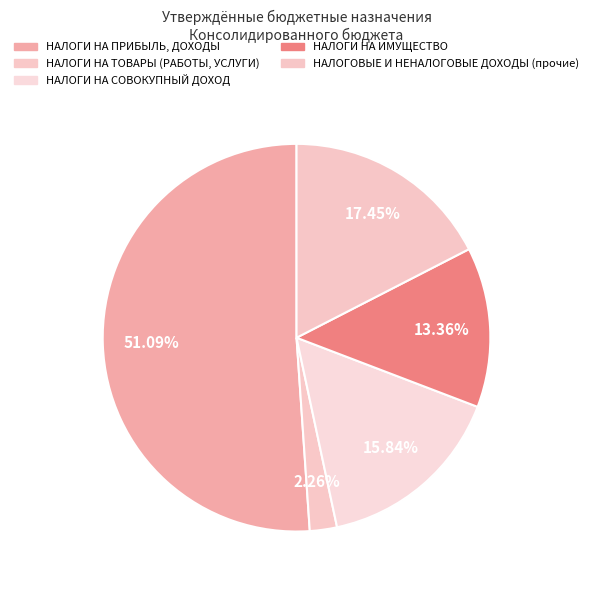

What is the total percentage of НАЛОГИ НА ПРИБЫЛЬ, ДОХОДЫ and НАЛОГИ НА СОВОКУПНЫЙ ДОХОД?

66.9%